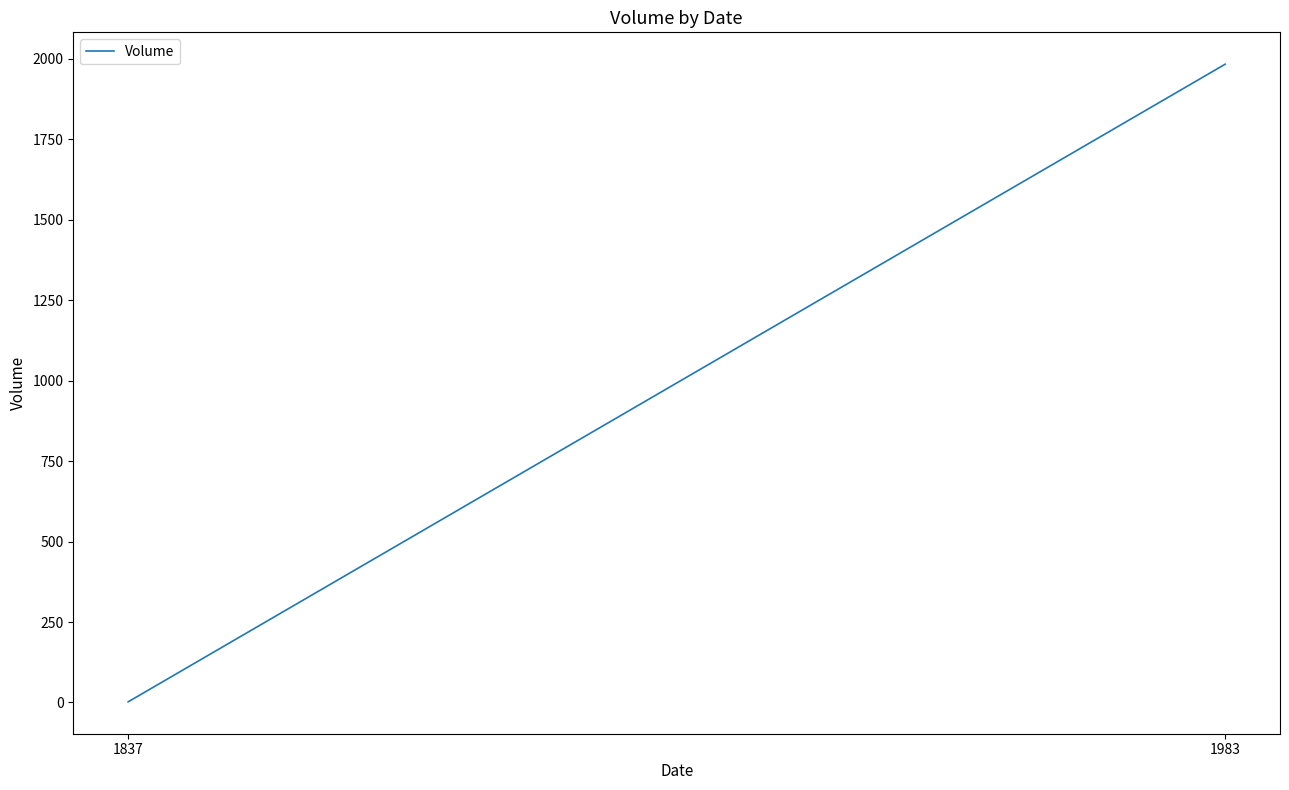

What is the change in value from 1837 to 1983?

+1981